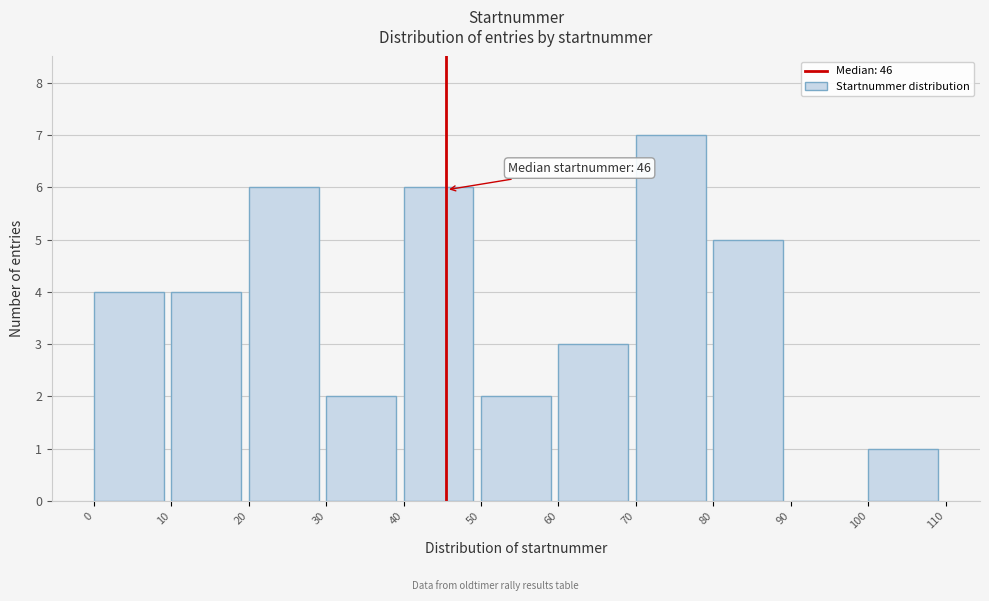

Over which range of the x-axis is the bar tallest?

70 to 80